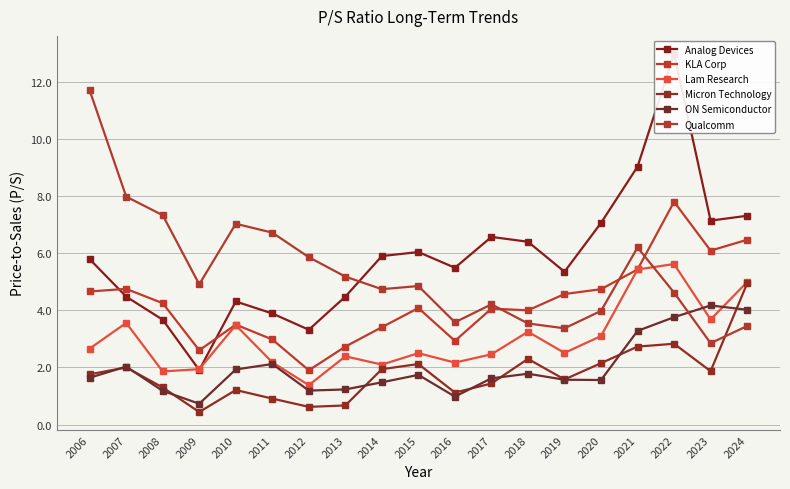

What is the approximate value of KLA Corp at 2024?

6.5